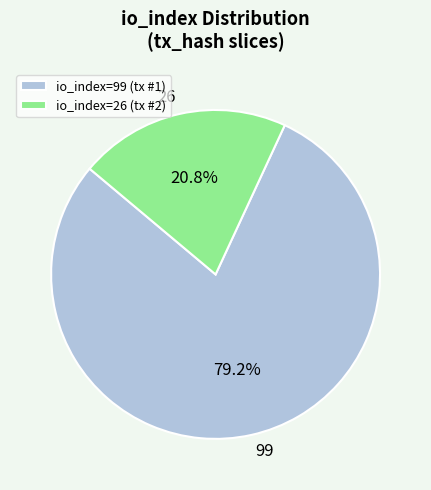

Does any single category account for the majority?

Yes